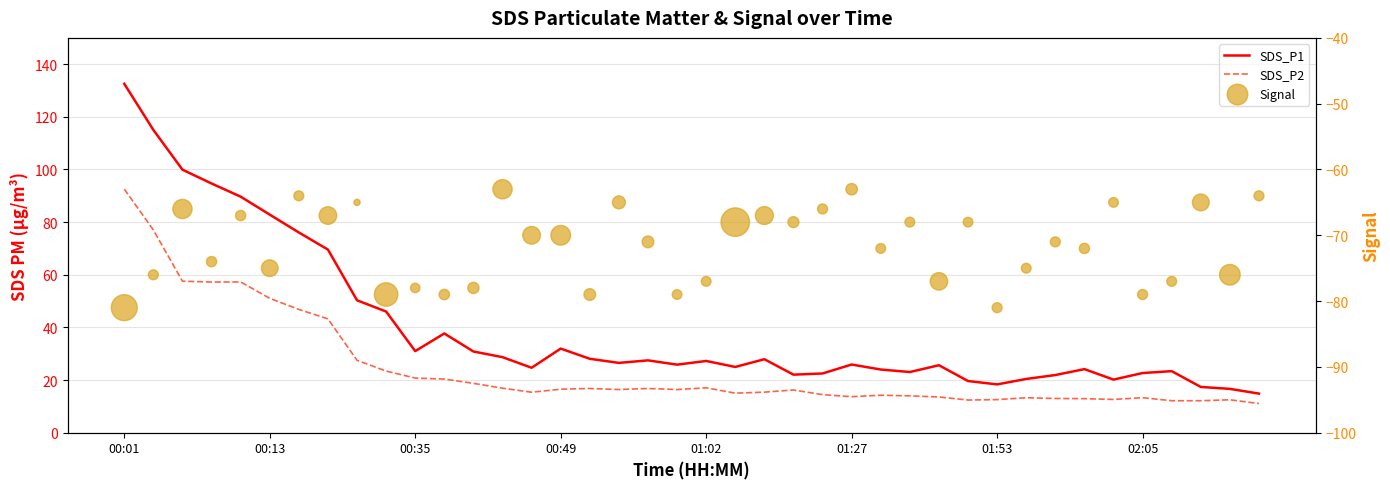

What are all the series names shown in the legend?

SDS_P1, SDS_P2, Signal